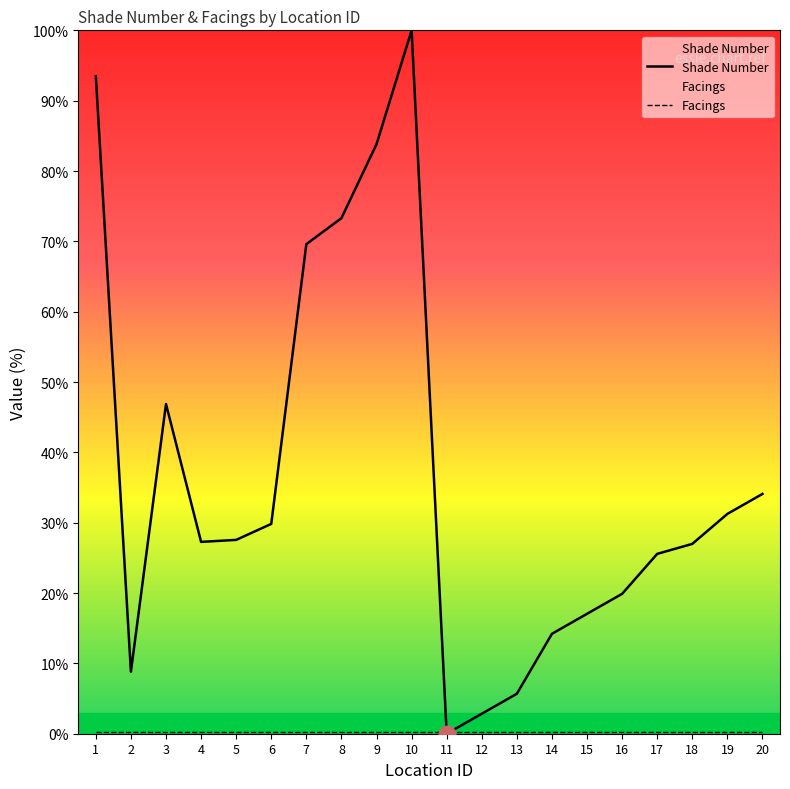

What are all the series names shown in the legend?

Shade Number, Facings